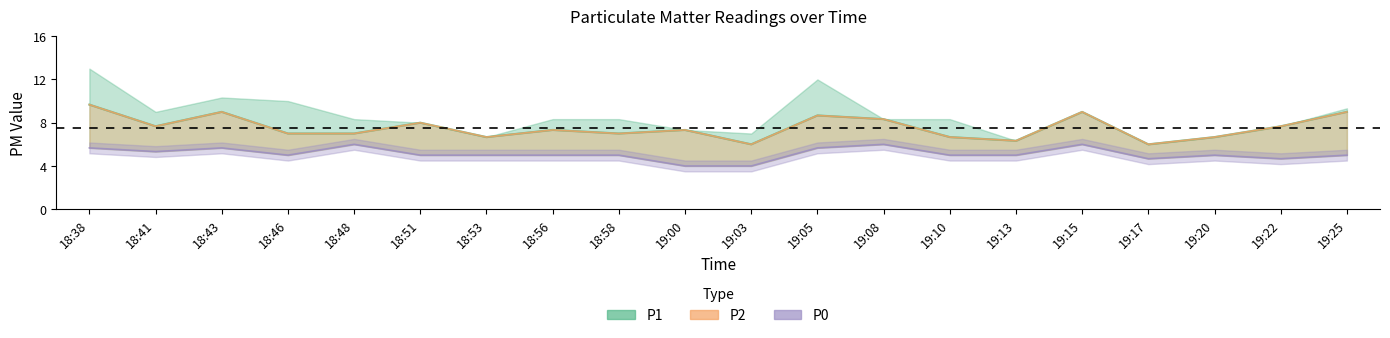

What is the highest value of the P0 series?

6.0